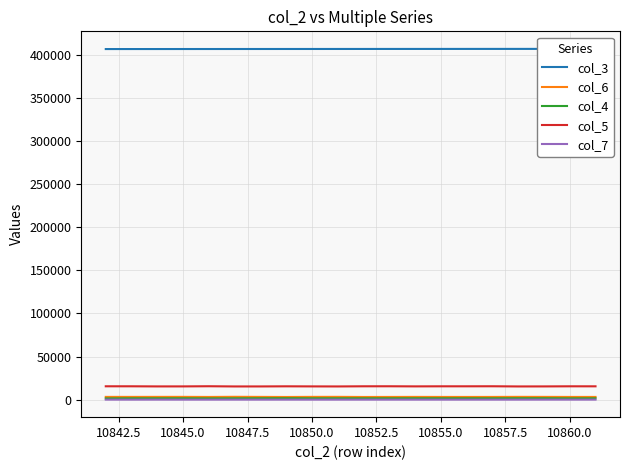

Which series has the largest range (max minus min)?

col_5